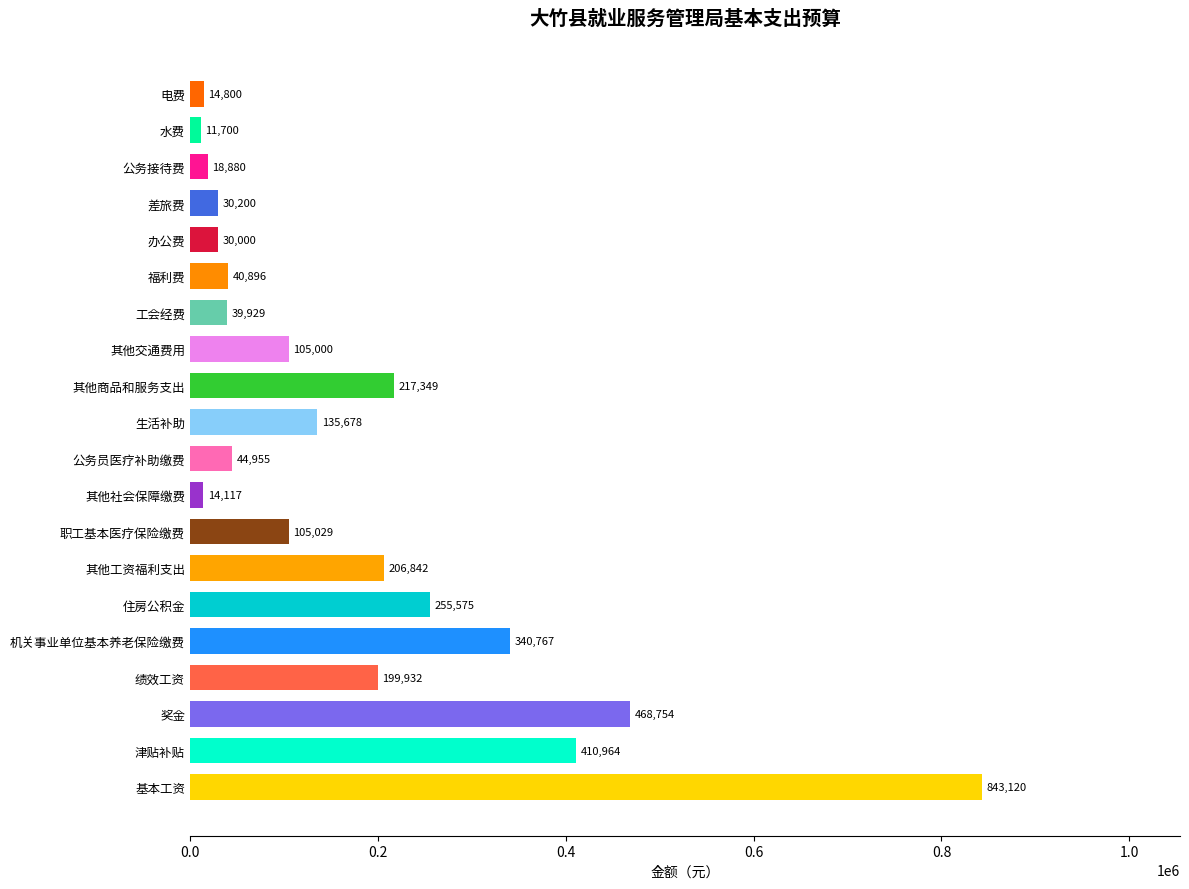

What is the minimum value shown in the chart?

11700.0